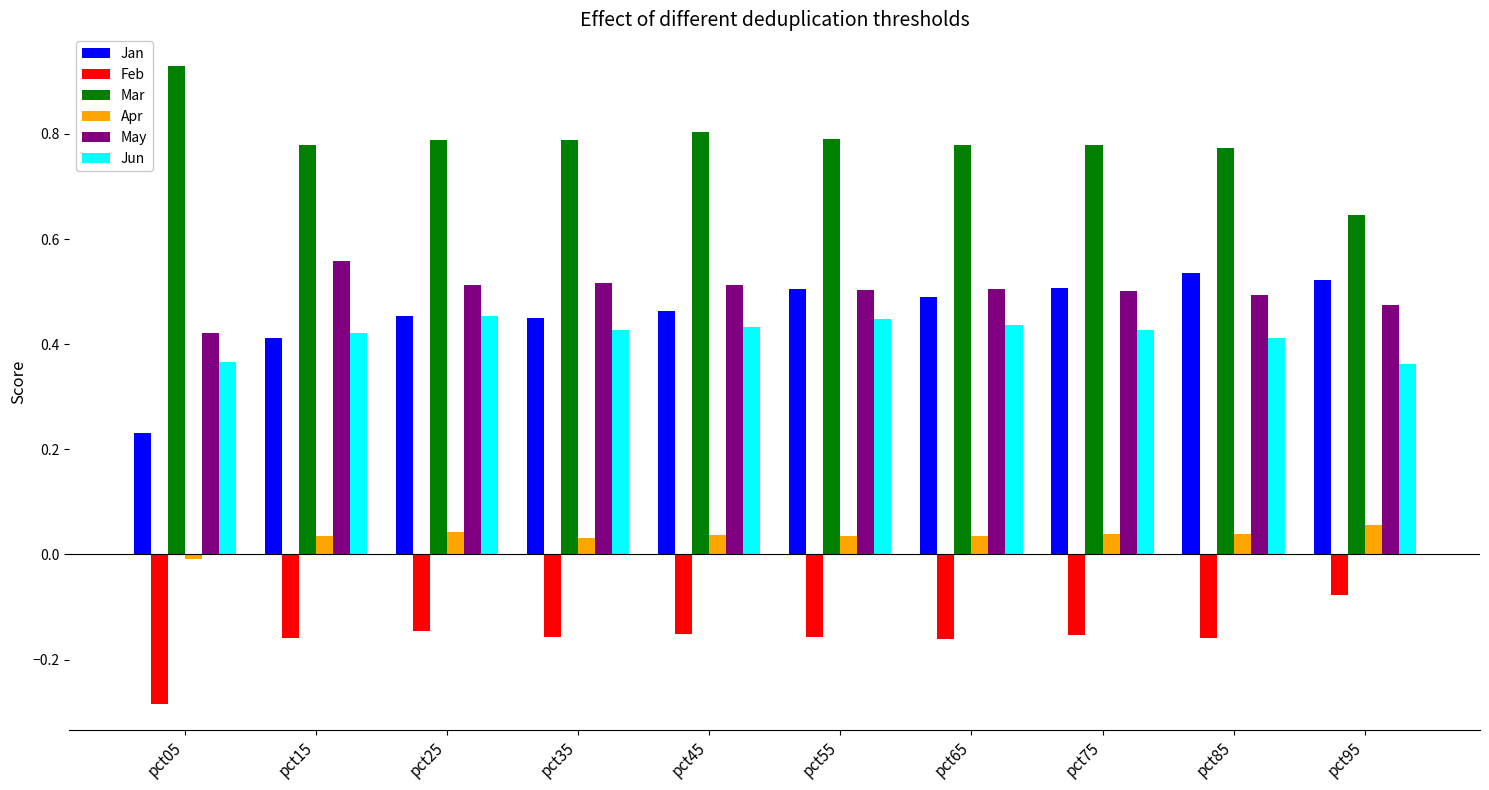

How many bars are there in each group?

6